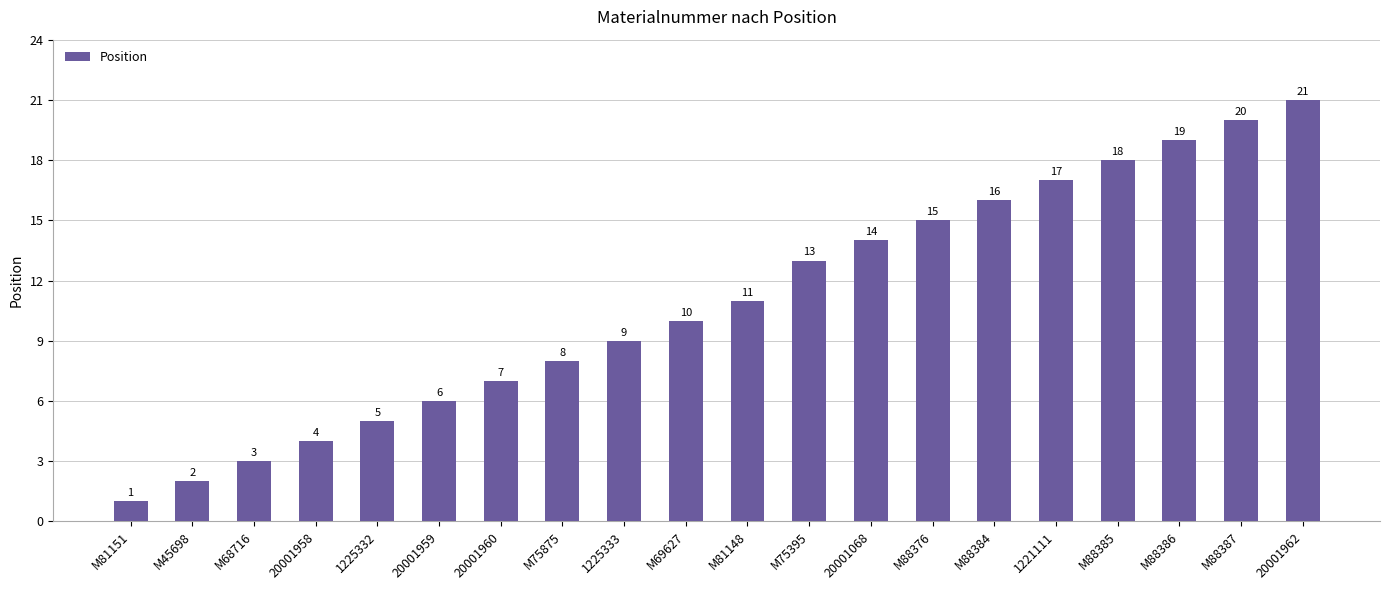

List the labels in order of value, smallest first.

M81151, M45698, M68716, 20001958, 1225332, 20001959, 20001960, M75875, 1225333, M69627, M81148, M75395, 20001068, M88376, M88384, 1221111, M88385, M88386, M88387, 20001962